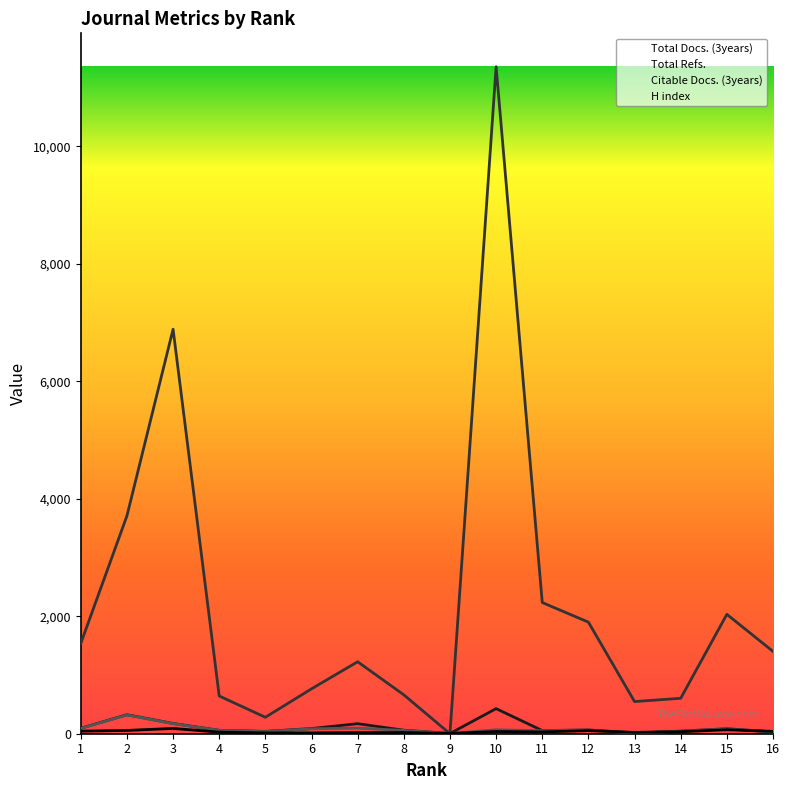

How many data points in H index are less than 34?

8